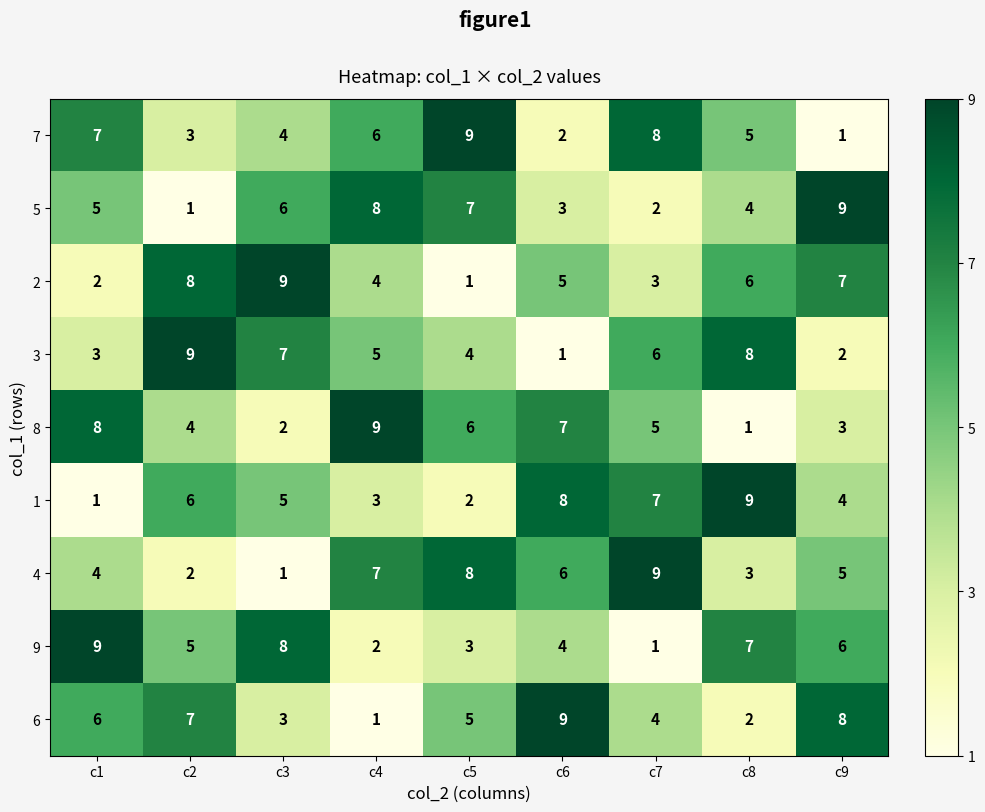

The value of 5 at c7 is 2. True or false?

True